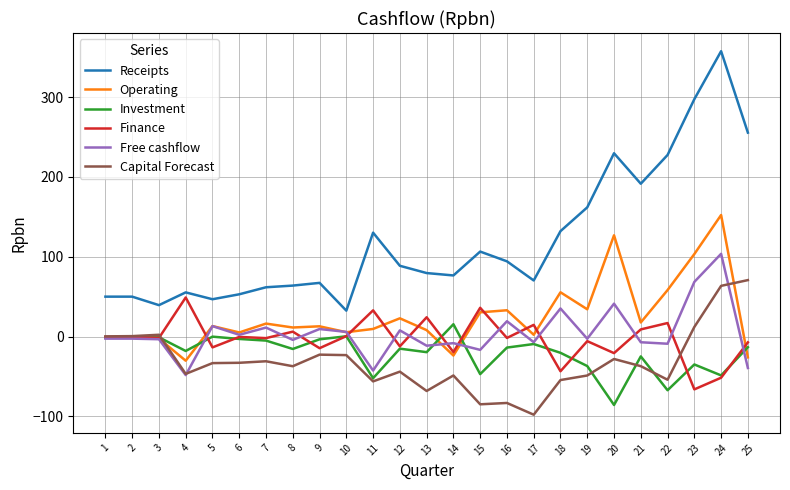

List the series in order of their peak value, lowest first.

Investment, Finance, Capital Forecast, Free cashflow, Operating, Receipts